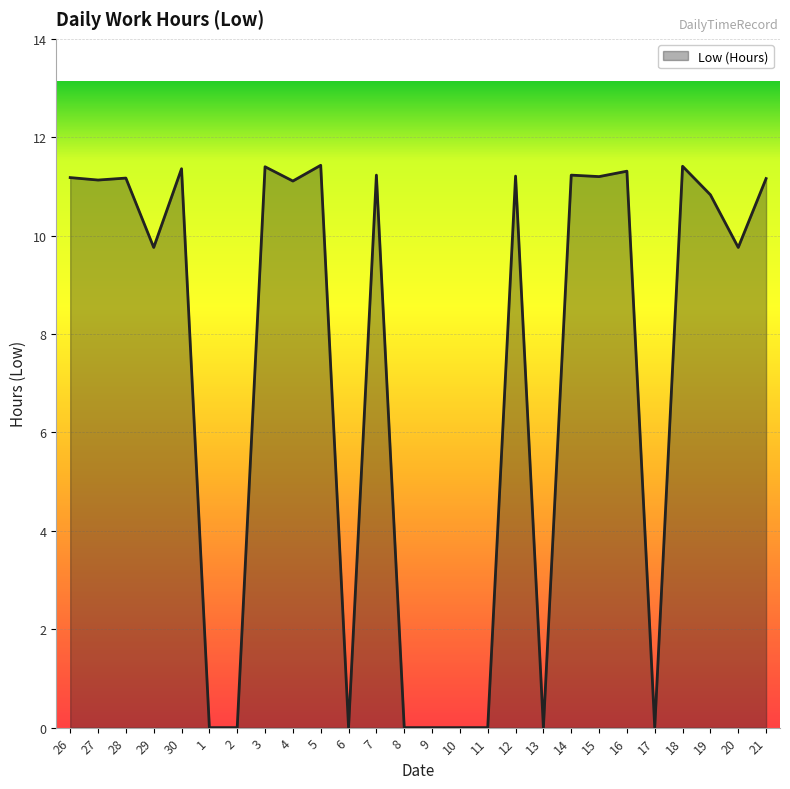

Where is the data nearest to the value 5?

29